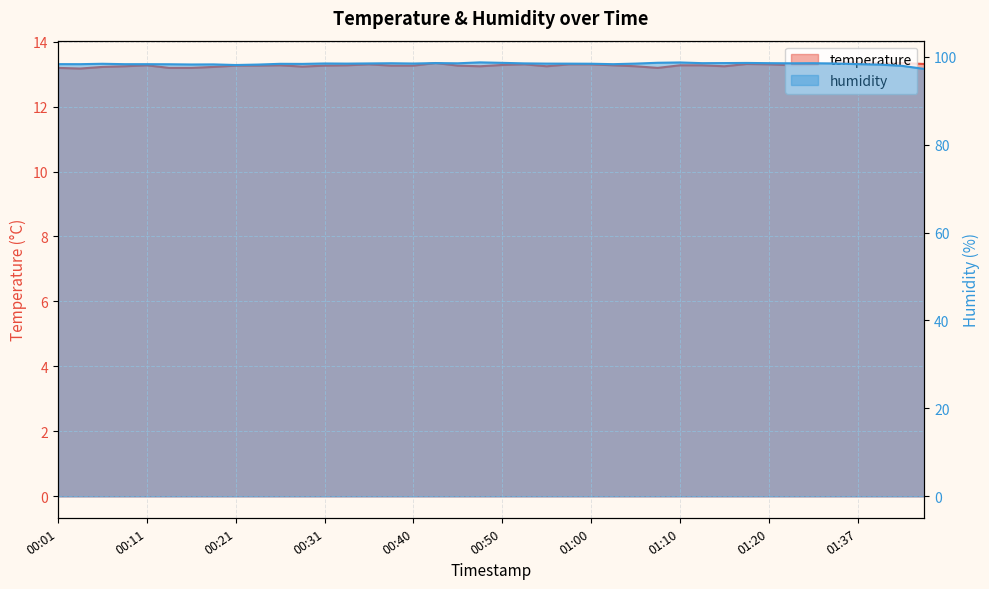

What are all the series names shown in the legend?

temperature, humidity